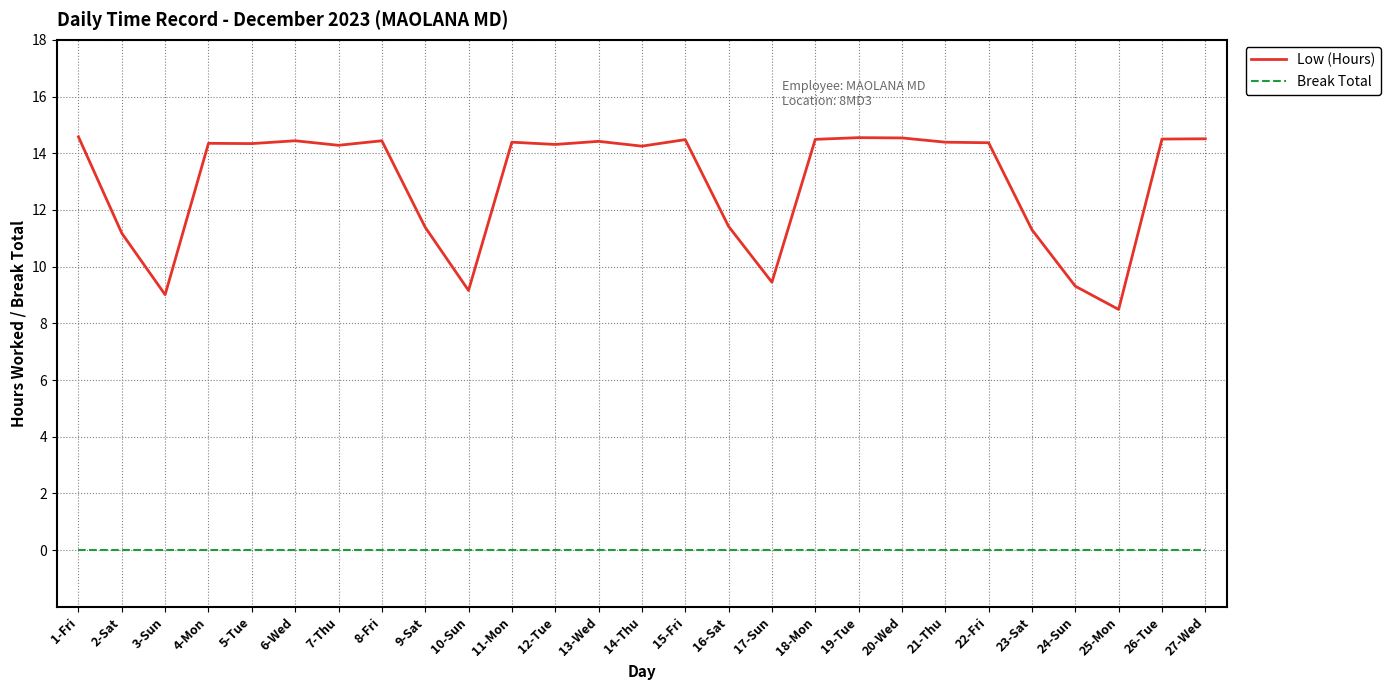

Rank the series at 13-Wed from lowest to highest value.

Break Total, Low (Hours)